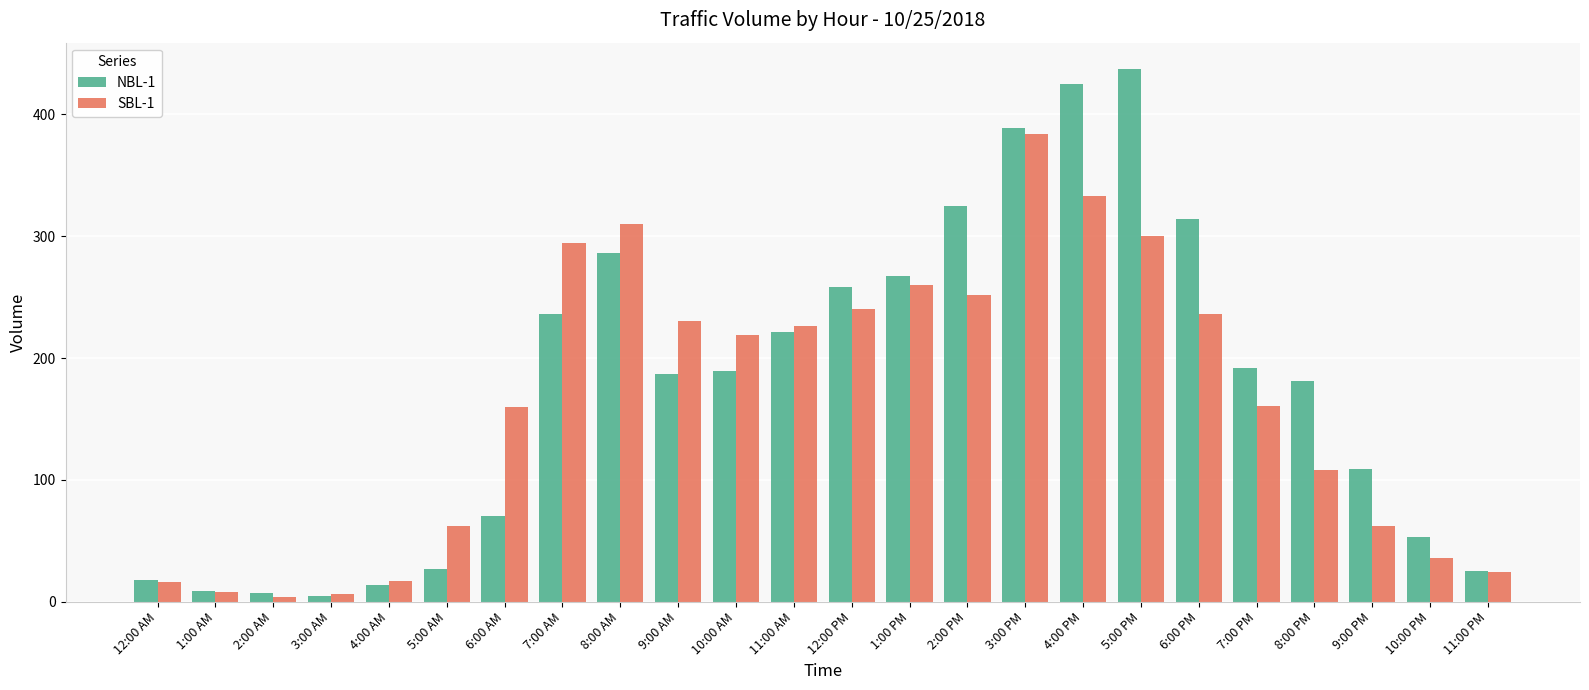

At which category is the sum across all series the highest?

3:00 PM